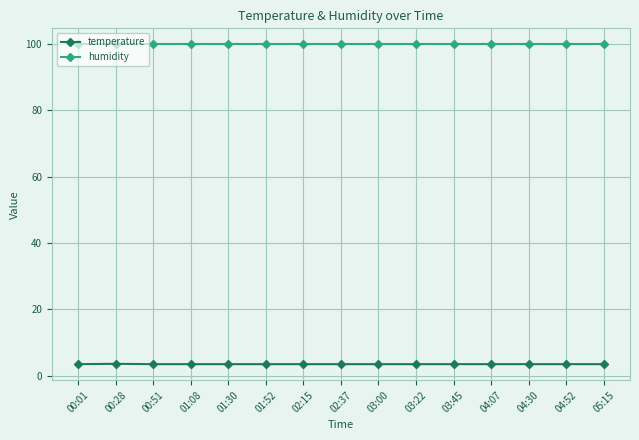

Rank the series by their average value, from highest to lowest.

humidity, temperature